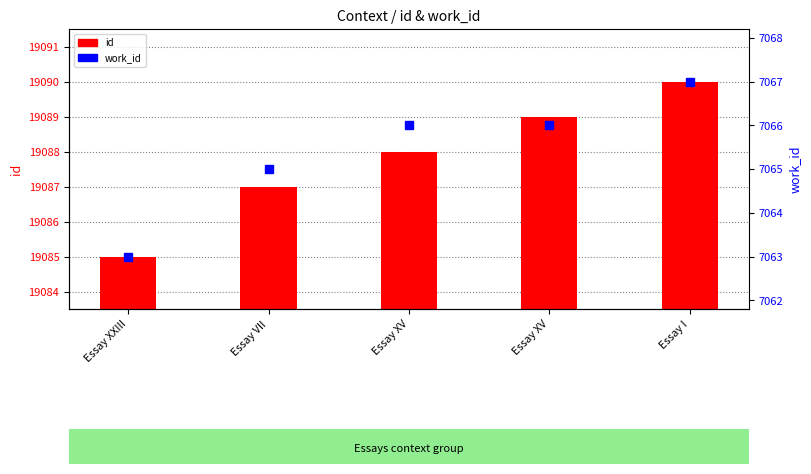

What is the spread (max minus min) of values at Essay I?

12023